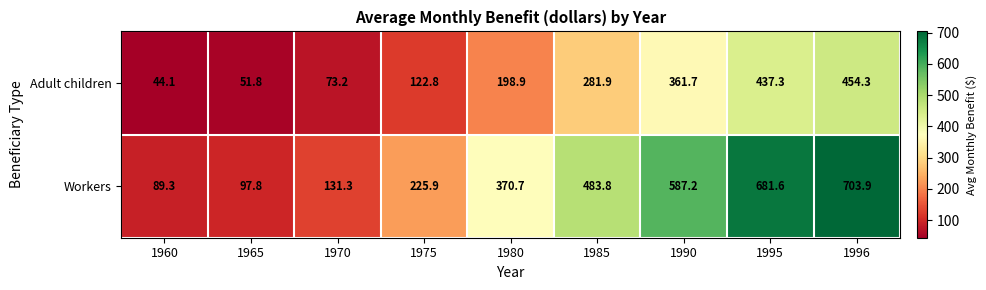

Between 1990 and 1995, which series saw the biggest shift?

Workers